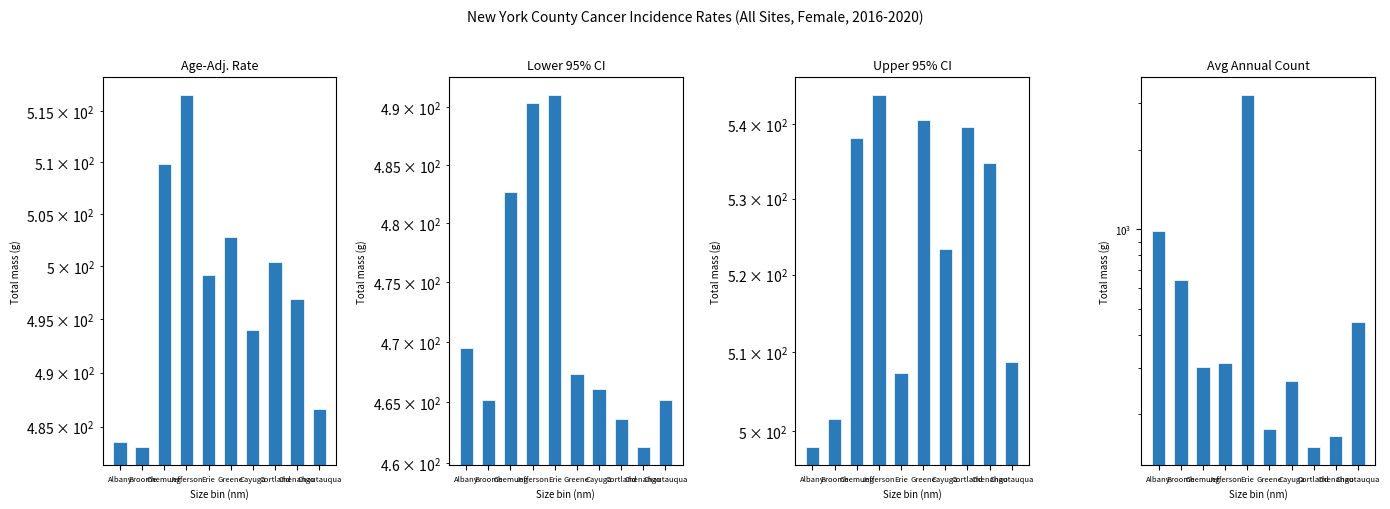

Reading left to right, what are all the values shown in this chart?

Age-Adj. Rate: 483.6	483.1	509.8	516.6	499.2	502.8	494.0	500.4	496.9	486.6
Lower 95% CI: 469.5	465.2	482.7	490.4	491.1	467.3	466.1	463.6	461.3	465.2
Upper 95% CI: 498.0	501.5	538.1	544.0	507.4	540.6	523.4	539.6	534.8	508.8
Avg Annual Count: 987.0	641.0	301.0	311.0	3234.0	176.0	266.0	150.0	166.0	447.0